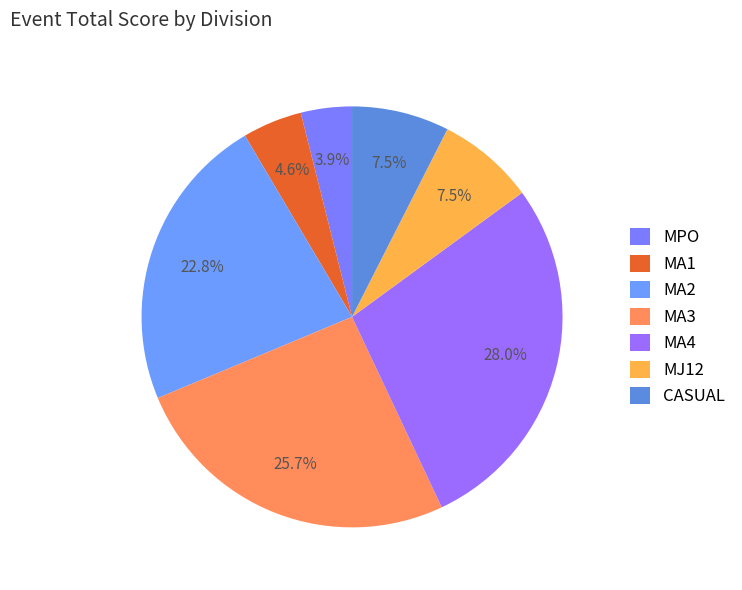

True or false: MA3 accounts for 11% of the total.

False